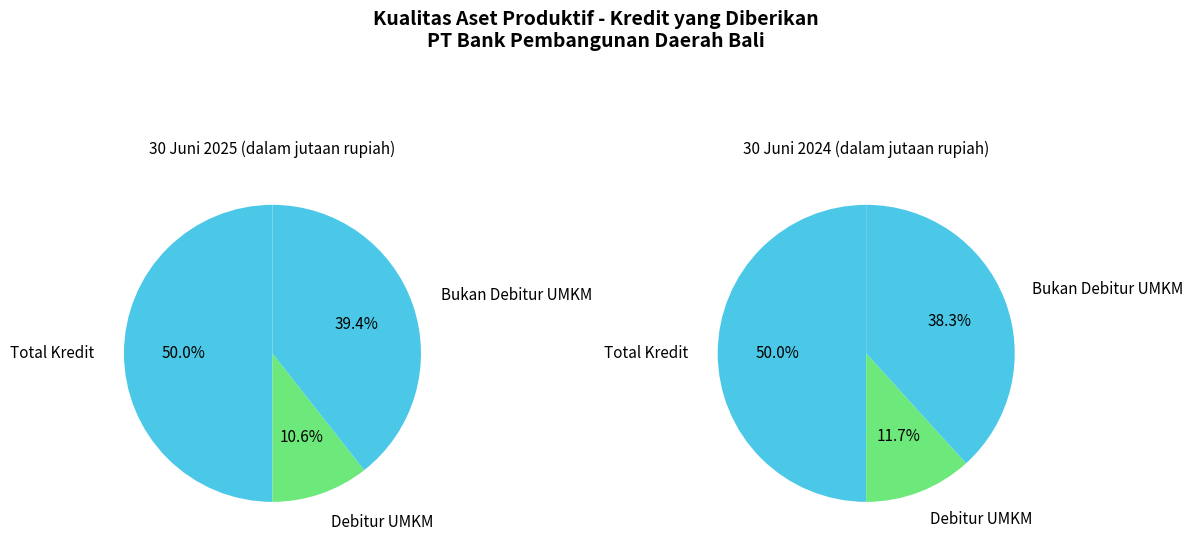

To the nearest percent, what percentage of the pie is Total Kredit?

50%